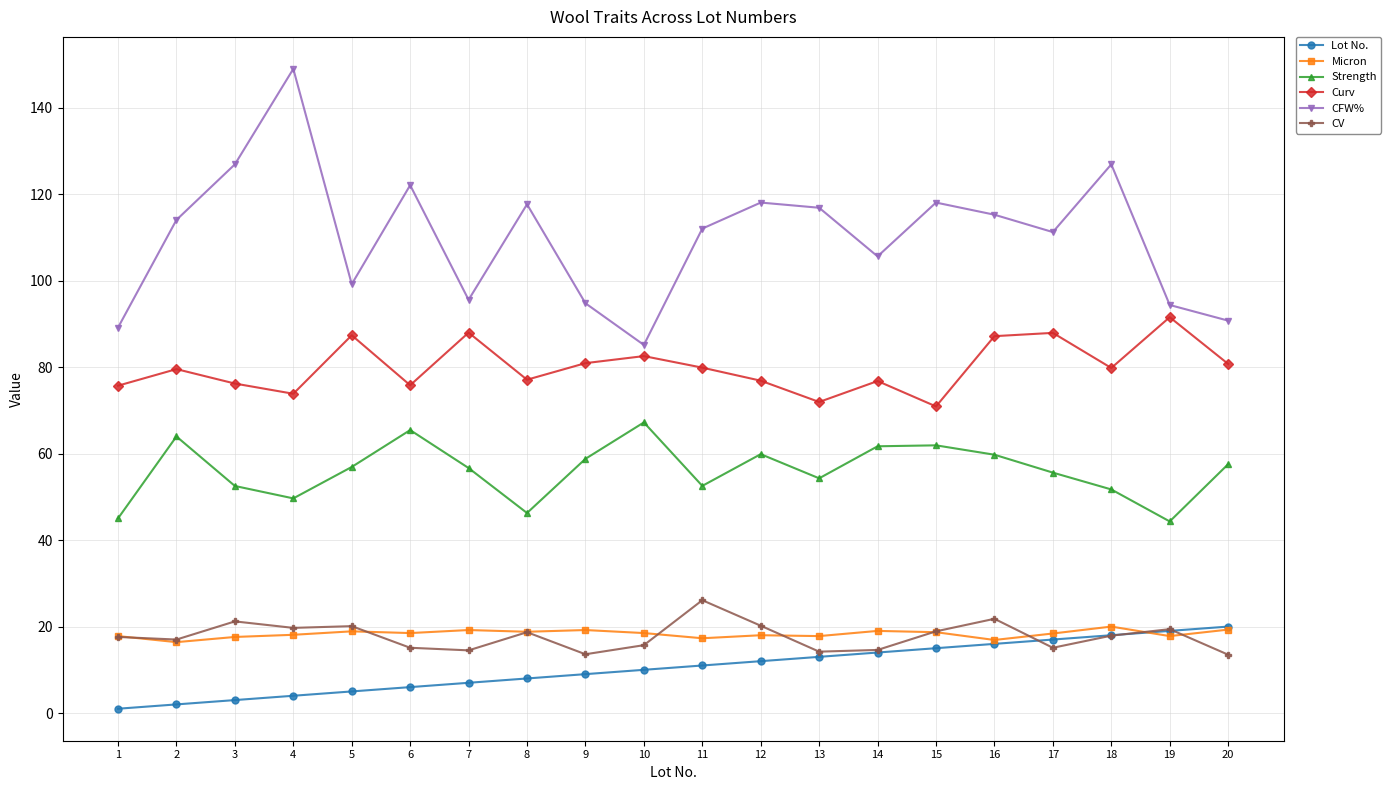

How many values in the Lot No. series are below 11?

10